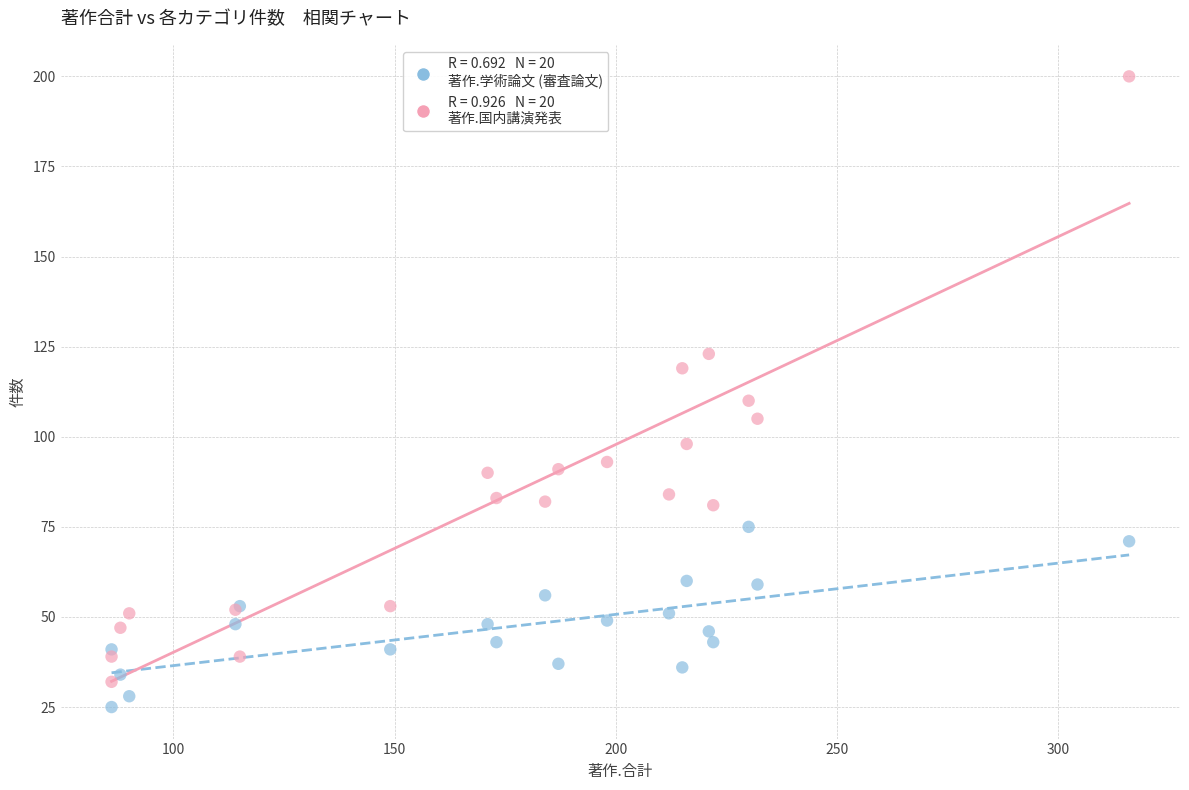

Across all series, what Y value is closest to 112?

110